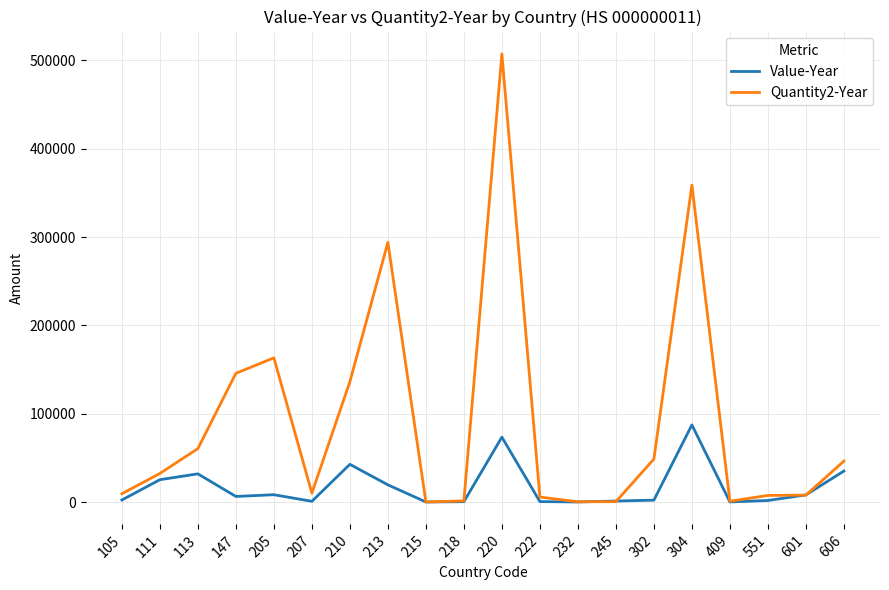

Which series has the largest total across all categories?

Quantity2-Year